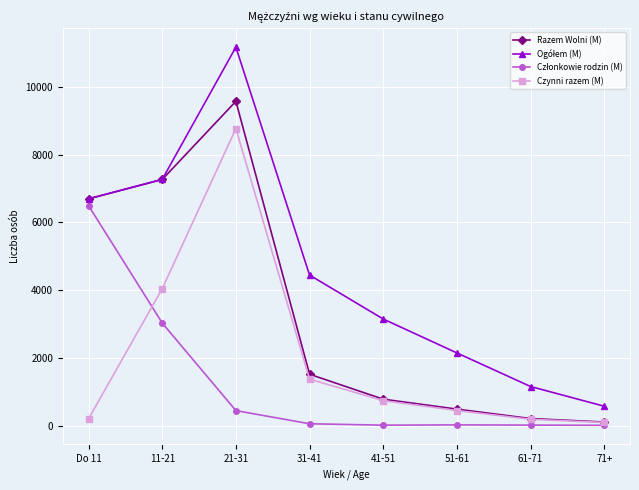

True or false: Czynni razem (M) has more than 0 points higher than both neighbors.

True